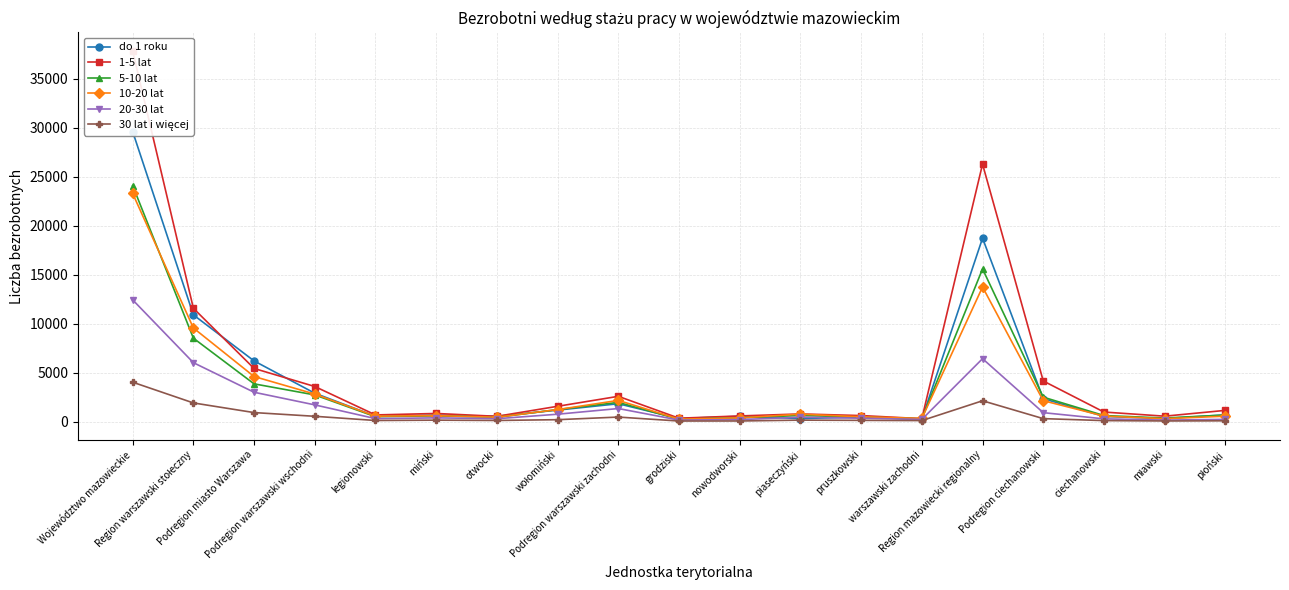

Which series has the widest spread of values?

1-5 lat